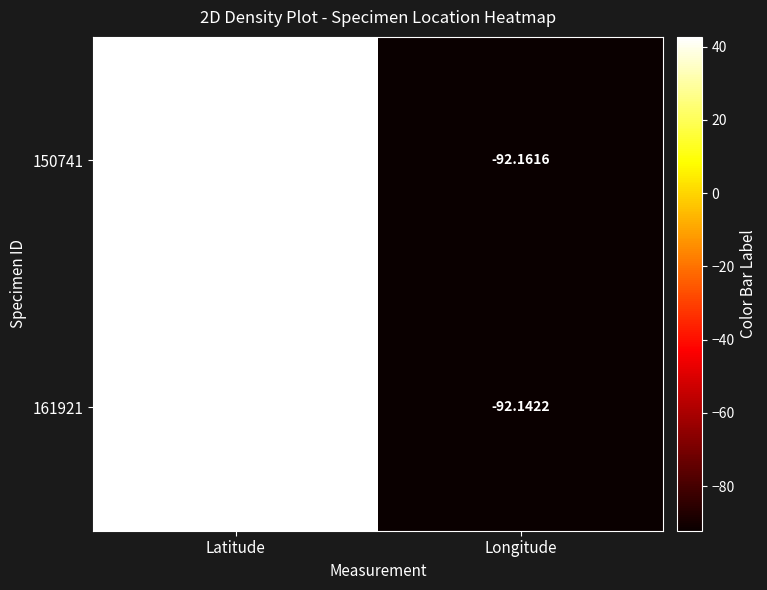

At which label is 150741 closest to -24?

Latitude